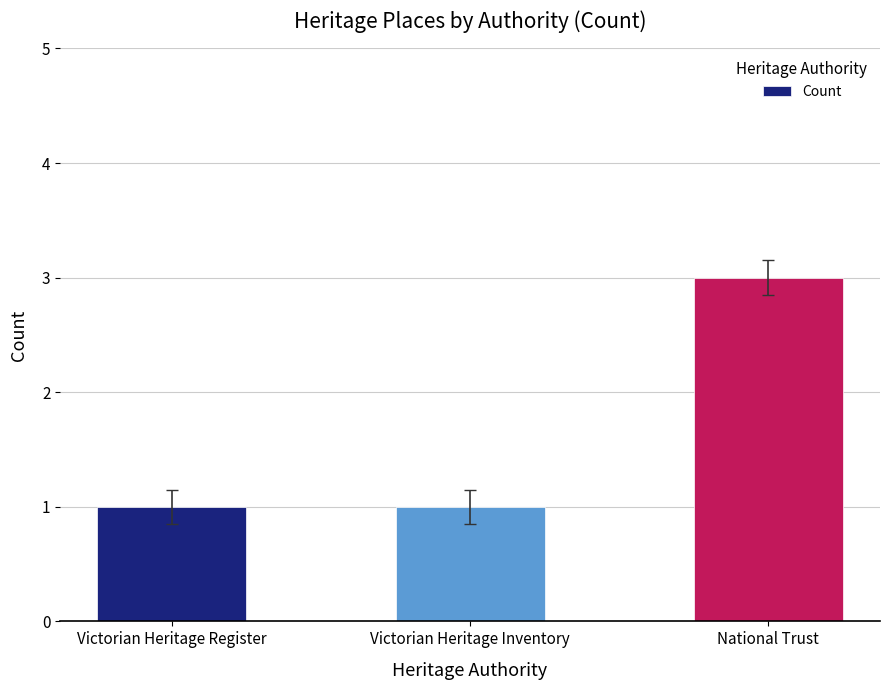

The value at Victorian Heritage Inventory is 0. True or false?

False